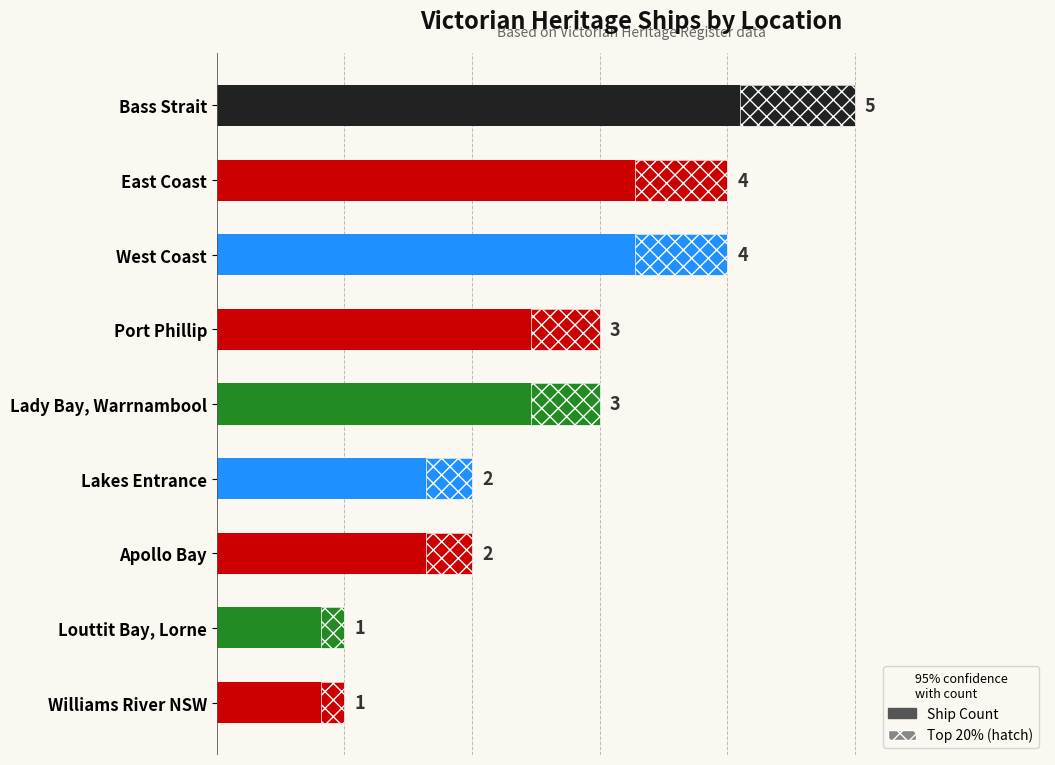

List the labels in order of value, smallest first.

7, 8, 5, 6, 3, 4, 1, 2, 0